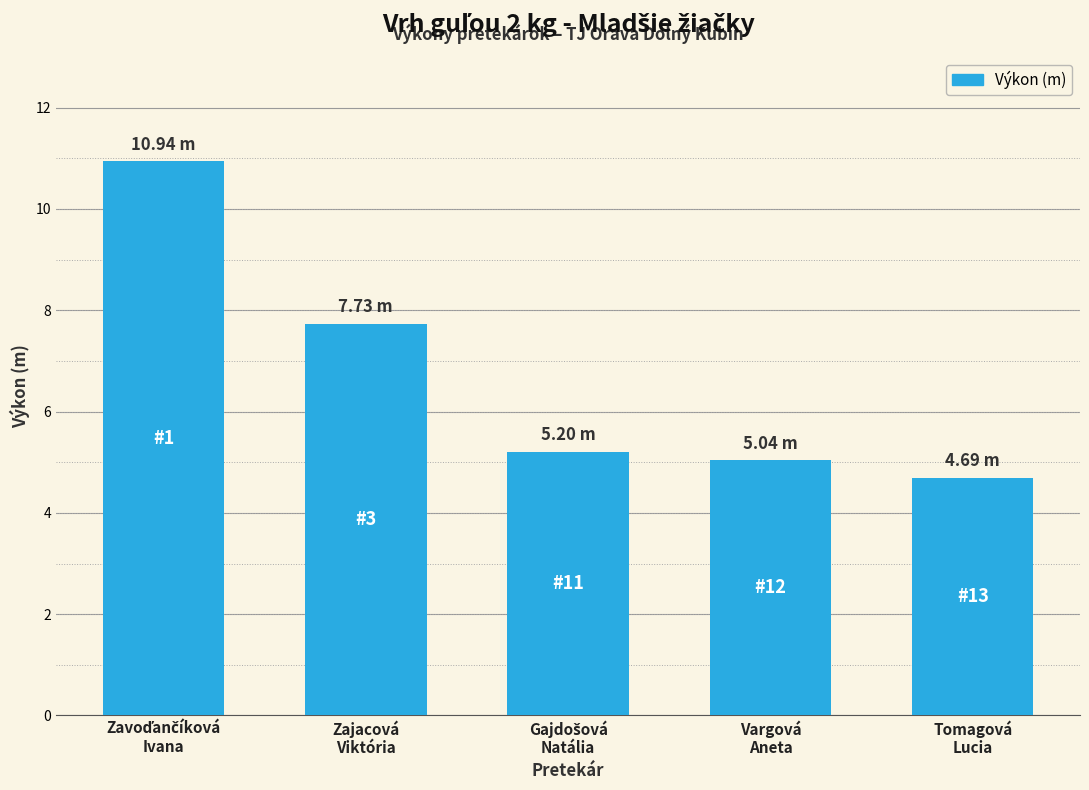

What is the average value?

6.7